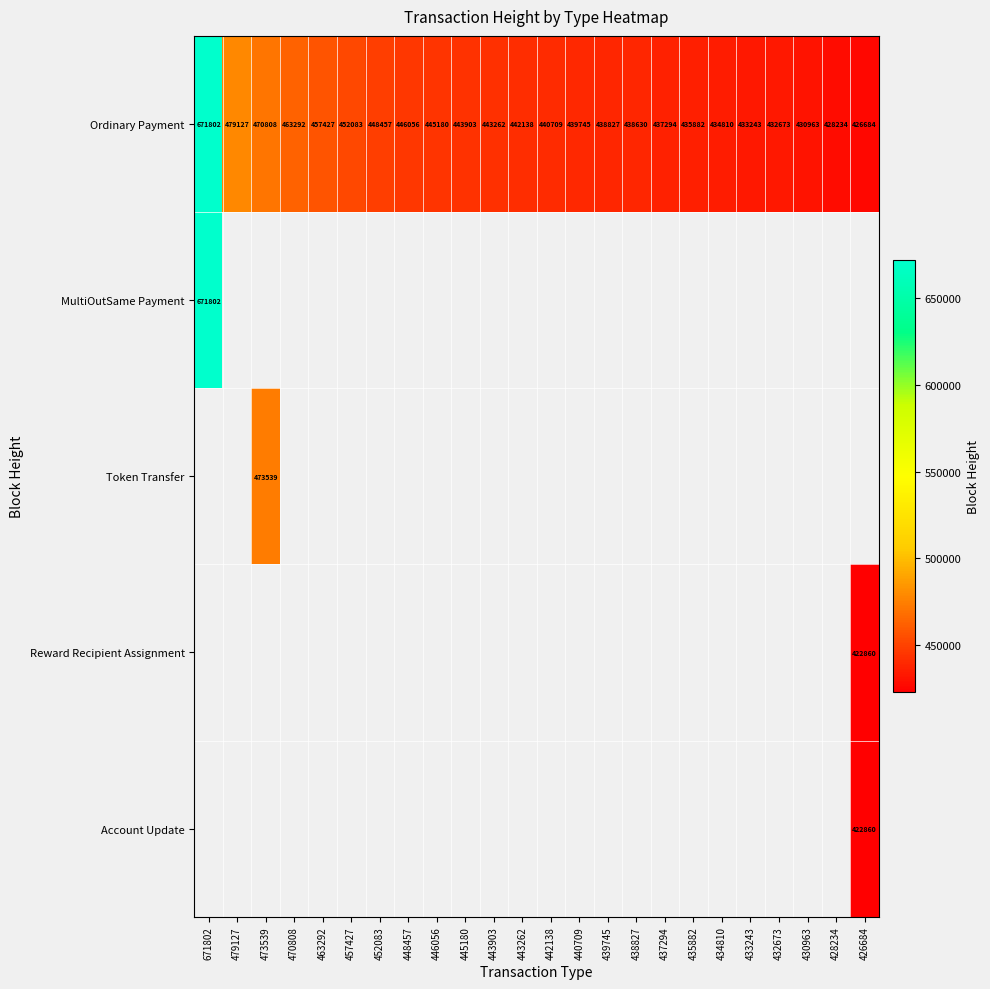

At which label is Ordinary Payment closest to 549243?

479127